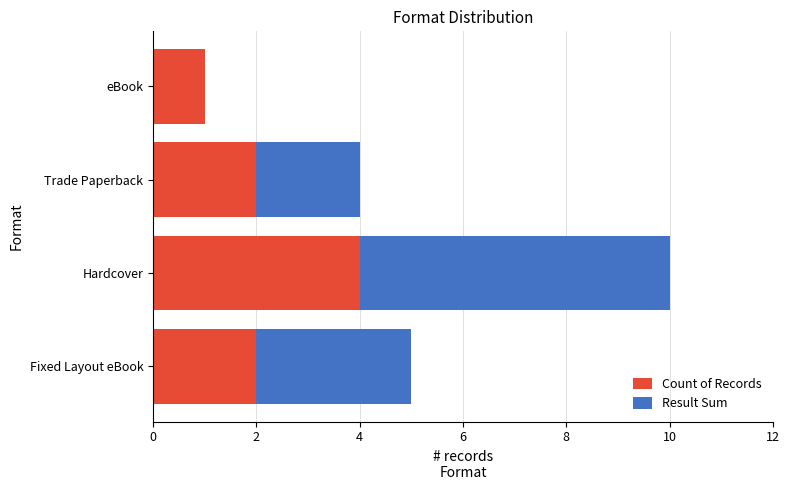

Which category has the highest value in the Count of Records series?

Hardcover